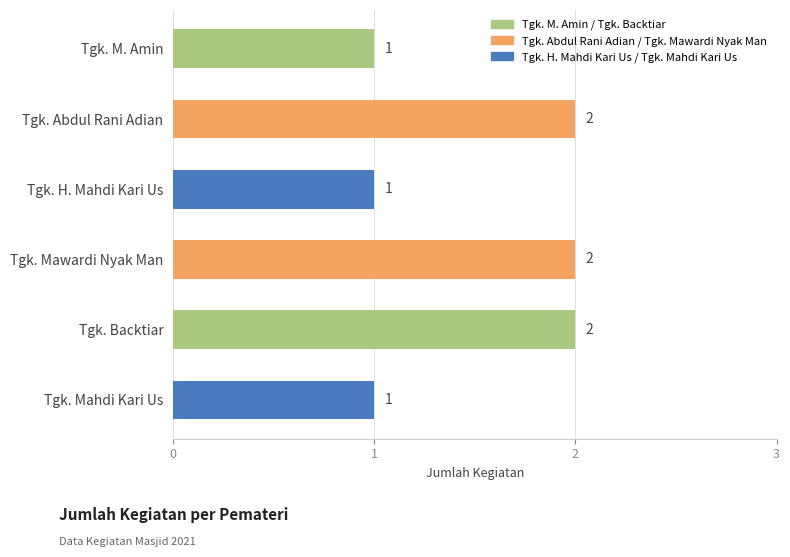

What is the difference between the values at Tgk. Mawardi Nyak Man and Tgk. Mahdi Kari Us?

1